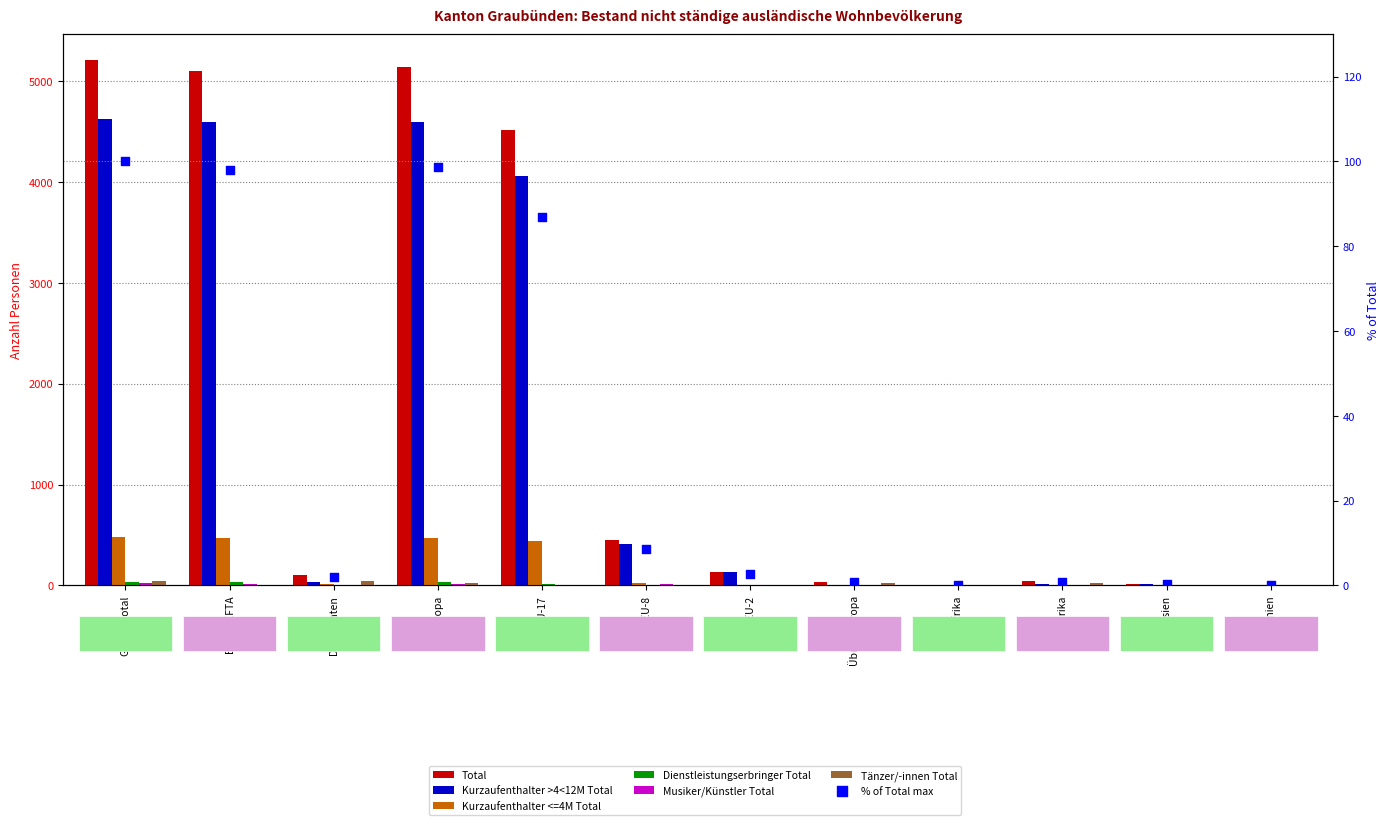

What is the total value across all series at Ozeanien?

10